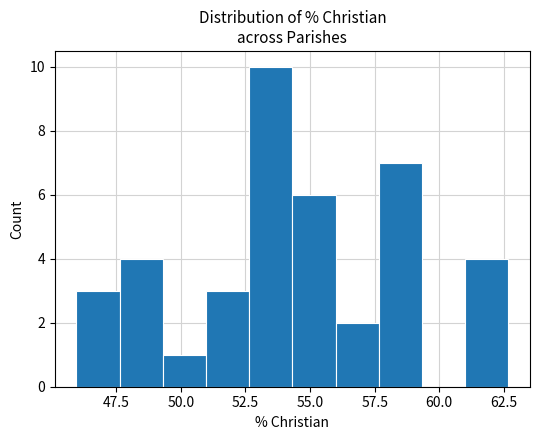

Around what value on the x-axis is the tallest bar? Give the approximate position of its centre, as read against the axis.

53.5